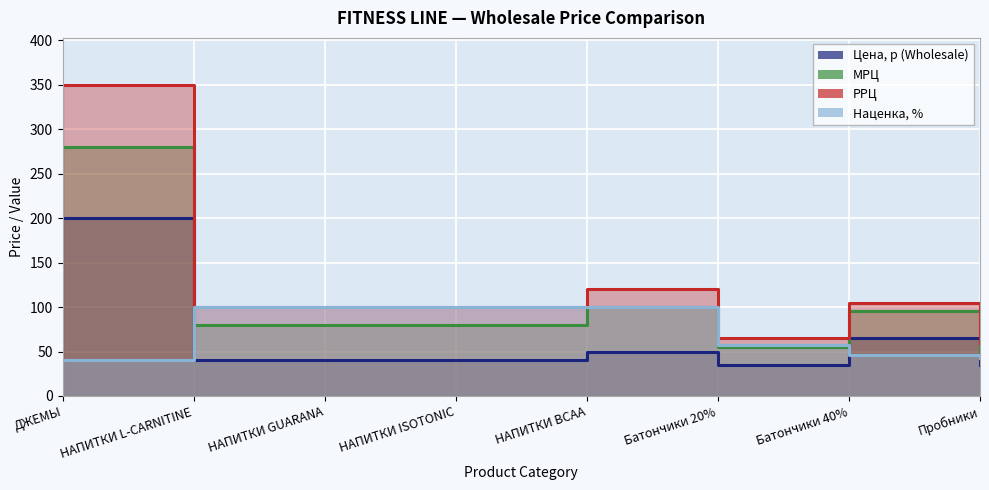

What is the value of the Наценка, % point at the 8th from the left?

43